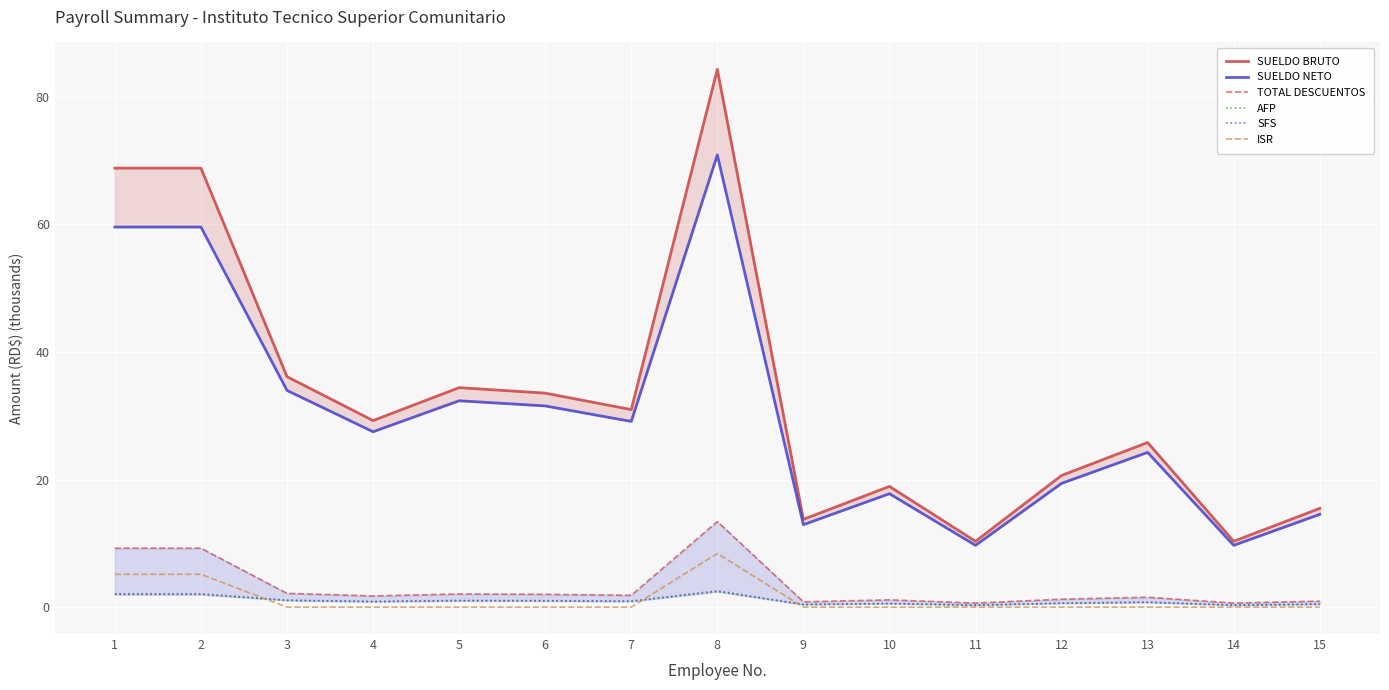

What are all the series names shown in the legend?

SUELDO BRUTO, SUELDO NETO, TOTAL DESCUENTOS, AFP, SFS, ISR